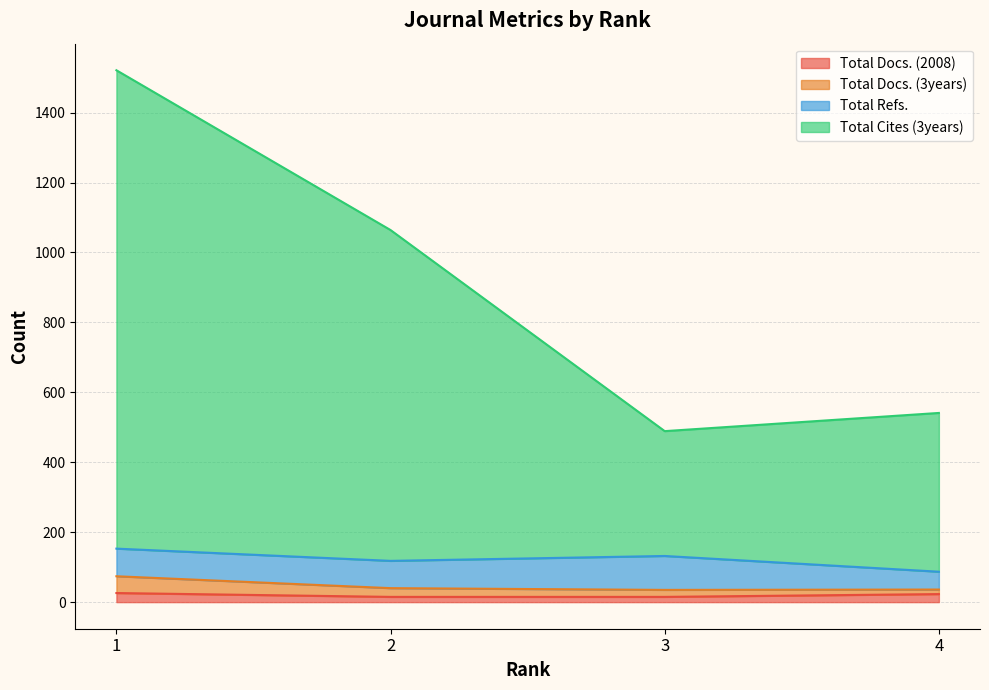

Which series has the largest total across all categories?

Total Cites (3years)